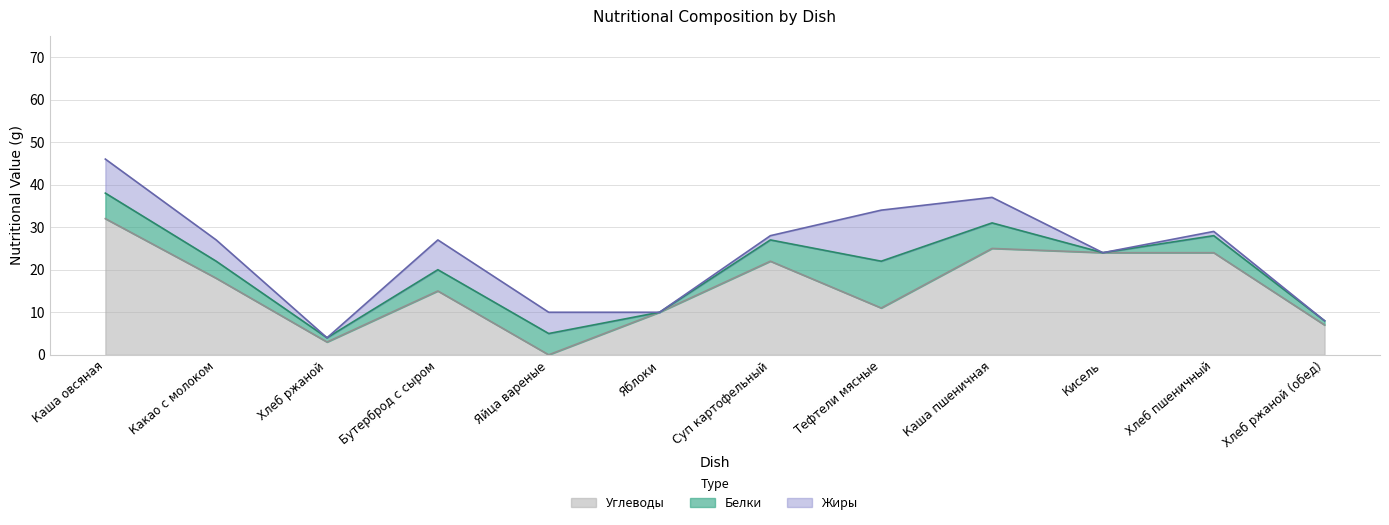

In Белки, how many points are higher than both neighbors (excluding endpoints)?

2